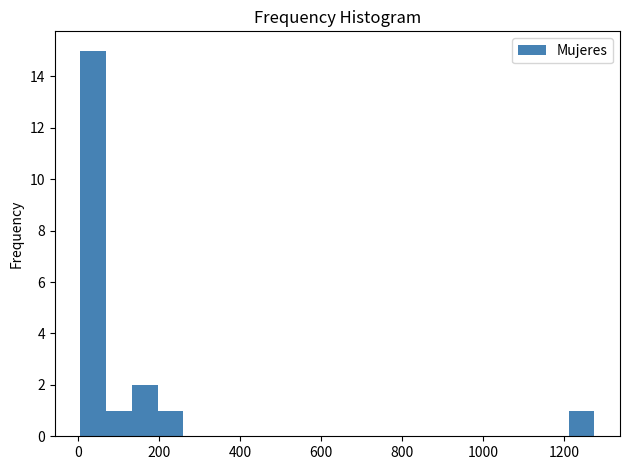

Around what value on the x-axis is the tallest bar? Give the approximate position of its centre, as read against the axis.

40